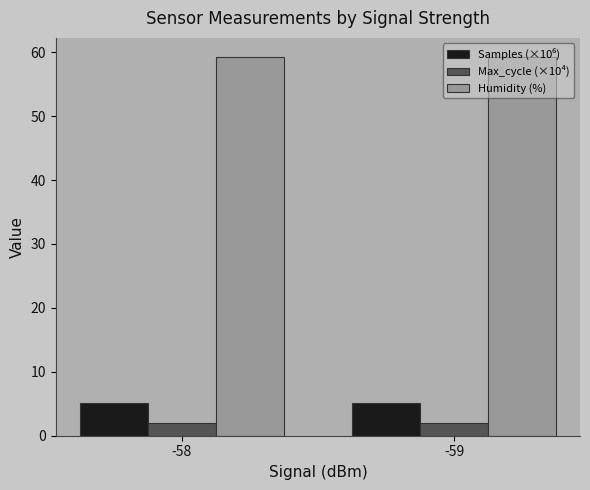

What is the highest value of the Max_cycle (×10⁴) series?

2.0